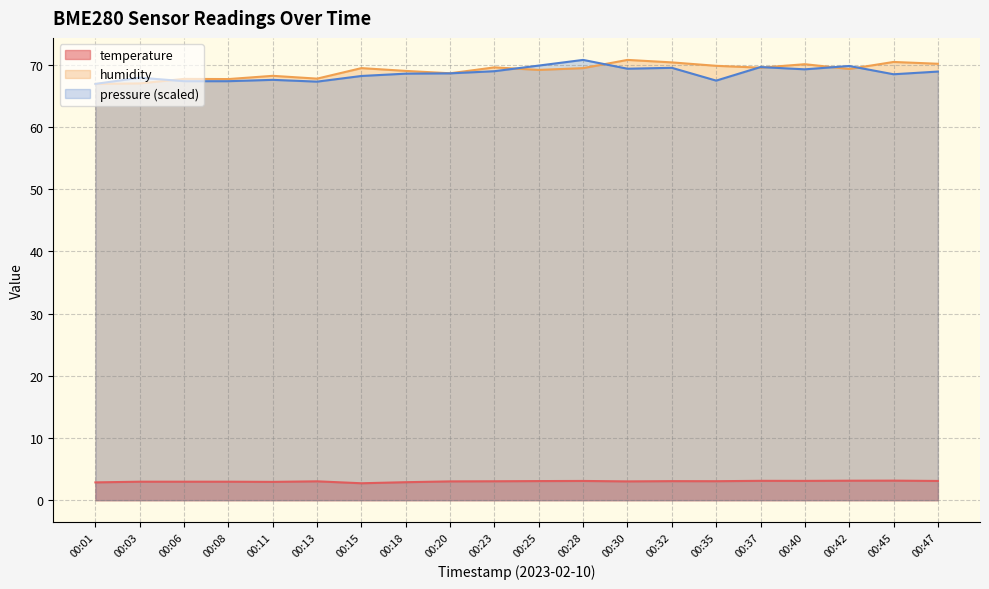

What is the difference between the highest and lowest values at 00:01?

64.0